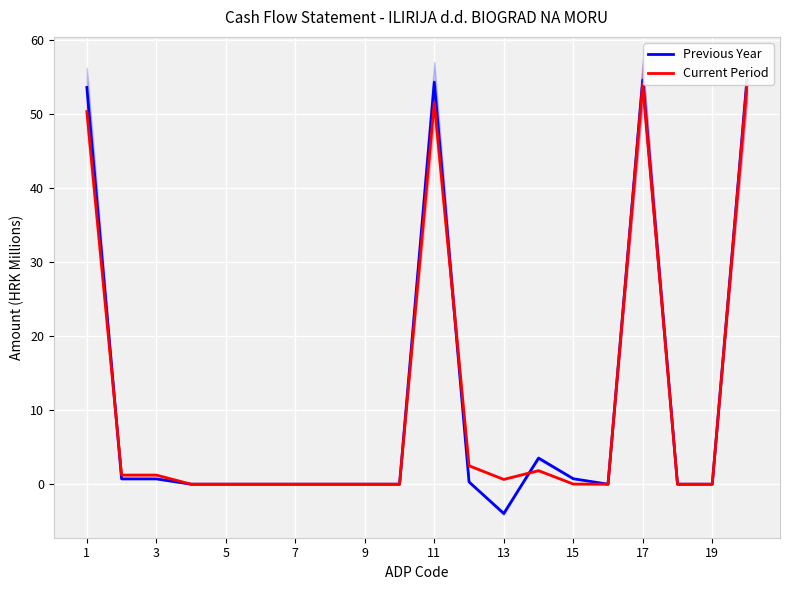

True or false: Previous Year has more than 1 points higher than both neighbors.

True